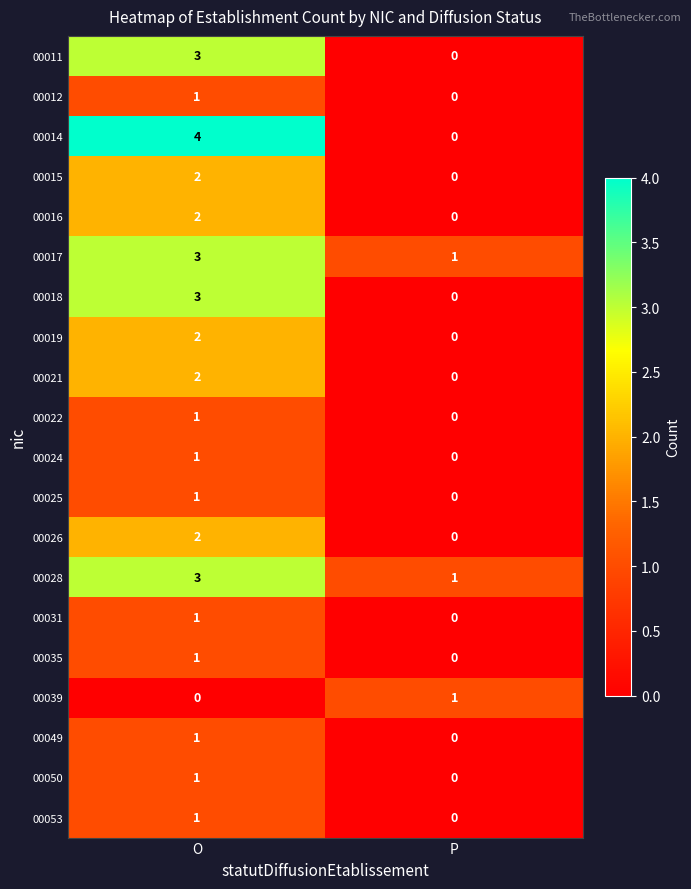

What is the approximate value of 00018 at O?

3